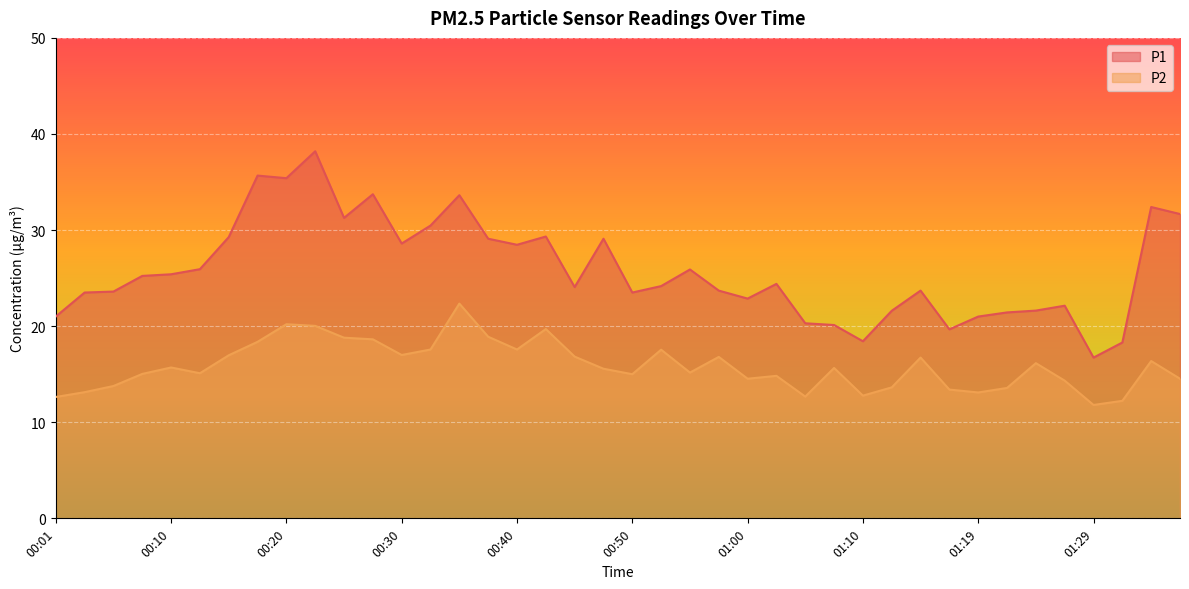

Reading left to right, list all the values displayed in this chart.

P1: 00:01=21.0	00:03=23.5	00:06=23.6	00:08=25.2	00:10=25.4	00:13=25.9	00:15=29.3	00:18=35.7	00:20=35.4	00:23=38.2	00:25=31.3	00:28=33.7	00:30=28.6	00:33=30.5	00:35=33.6	00:38=29.1	00:40=28.5	00:42=29.3	00:45=24.1	00:47=29.1	00:50=23.5	00:52=24.2	00:55=25.9	00:57=23.7	01:00=22.9	01:02=24.4	01:05=20.3	01:07=20.1	01:10=18.4	01:12=21.6	01:14=23.7	01:17=19.7	01:19=21.0	01:22=21.4	01:24=21.6	01:27=22.1	01:29=16.7	01:32=18.3	01:34=32.4	01:37=31.7
P2: 00:01=12.6	00:03=13.1	00:06=13.8	00:08=15.0	00:10=15.7	00:13=15.1	00:15=17.0	00:18=18.4	00:20=20.2	00:23=20.0	00:25=18.8	00:28=18.6	00:30=17.0	00:33=17.6	00:35=22.4	00:38=18.9	00:40=17.6	00:42=19.7	00:45=16.8	00:47=15.6	00:50=15.0	00:52=17.6	00:55=15.2	00:57=16.8	01:00=14.5	01:02=14.8	01:05=12.7	01:07=15.7	01:10=12.8	01:12=13.6	01:14=16.7	01:17=13.4	01:19=13.1	01:22=13.6	01:24=16.1	01:27=14.3	01:29=11.8	01:32=12.2	01:34=16.4	01:37=14.5